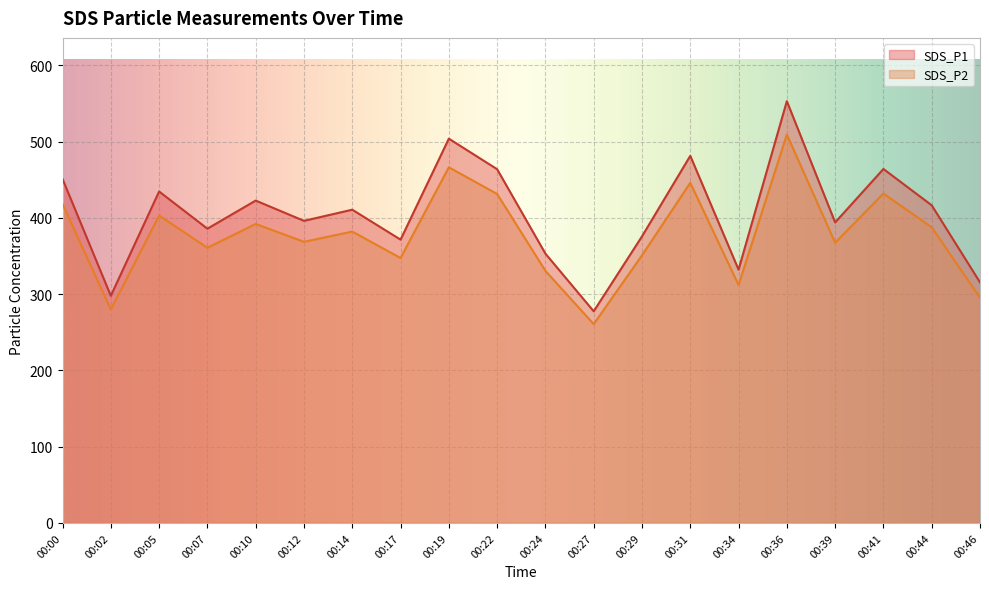

Which series changed the most between 00:29 and 00:46?

SDS_P1